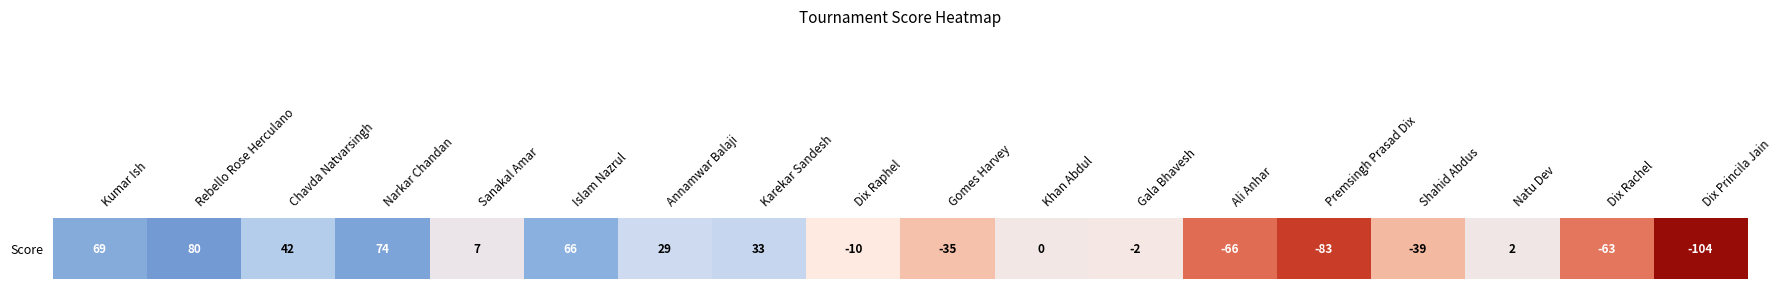

What value does the data have at Gomes Harvey, to the nearest 5?

-35